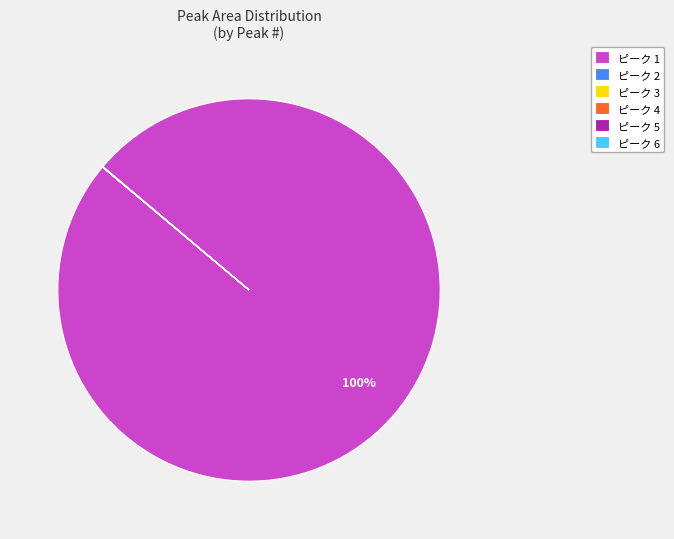

To the nearest percent, what is the difference between the largest and smallest slice percentages?

100%